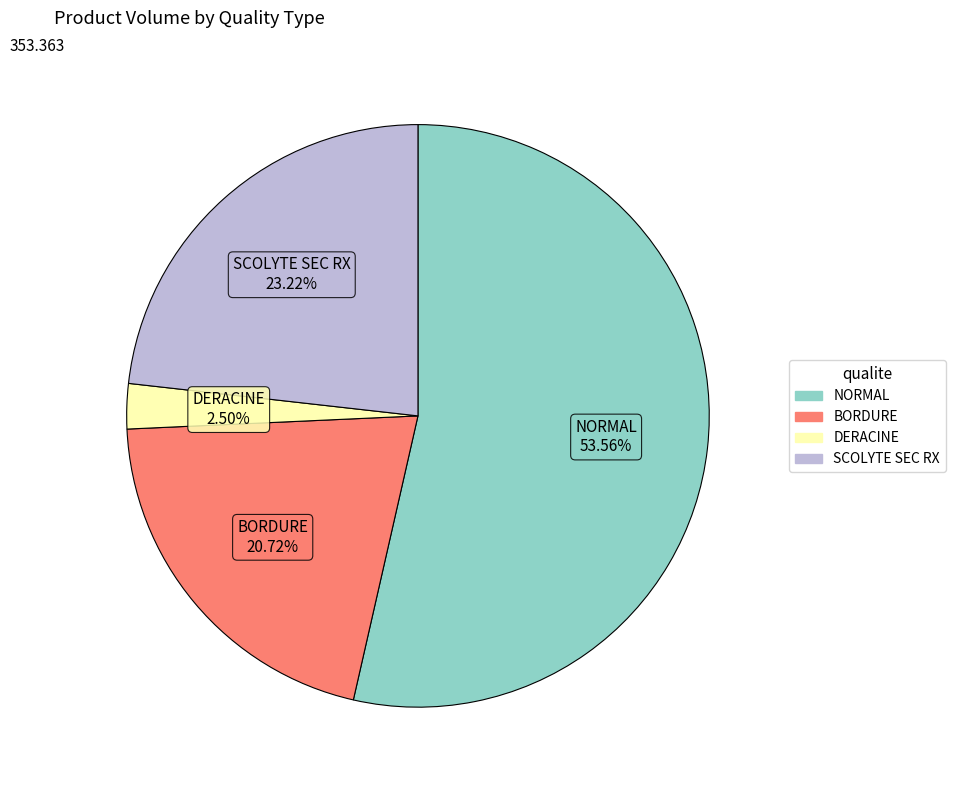

Is there any slice that represents more than half of the pie?

Yes